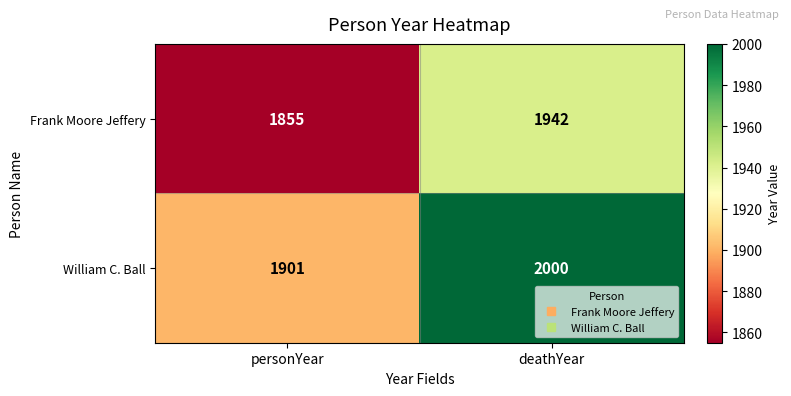

Which label corresponds to the largest value in the chart?

deathYear